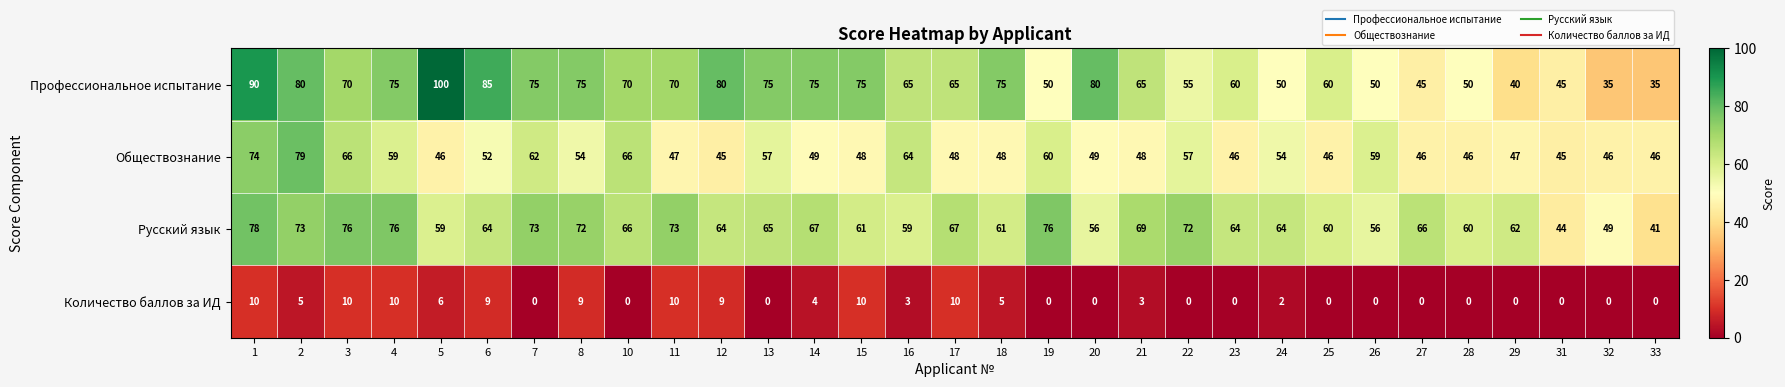

What is the difference between the highest and lowest values at 20?

80